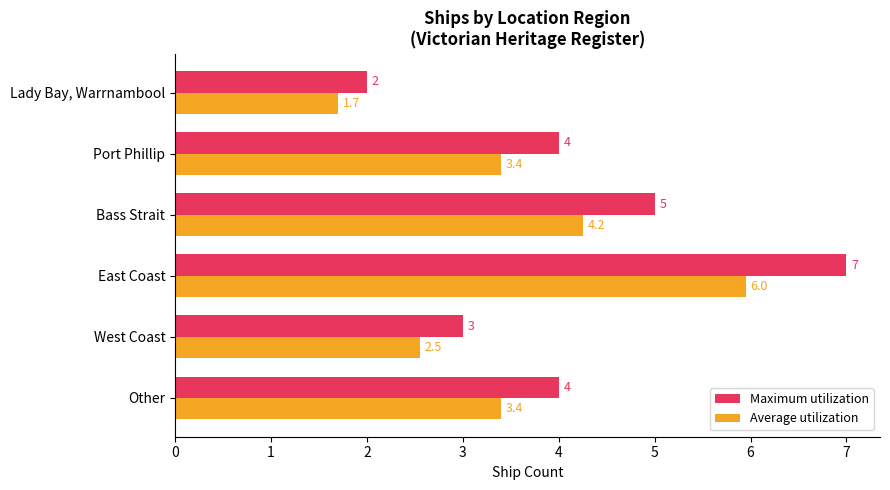

The value of Maximum utilization at East Coast is 4.1. True or false?

False